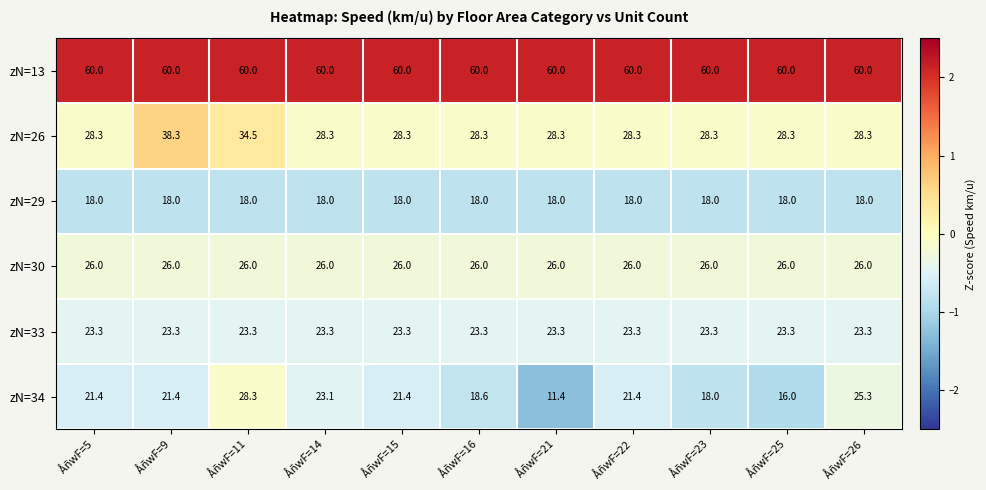

Which series changed the most between ÅñwF=11 and ÅñwF=15?

zN=34